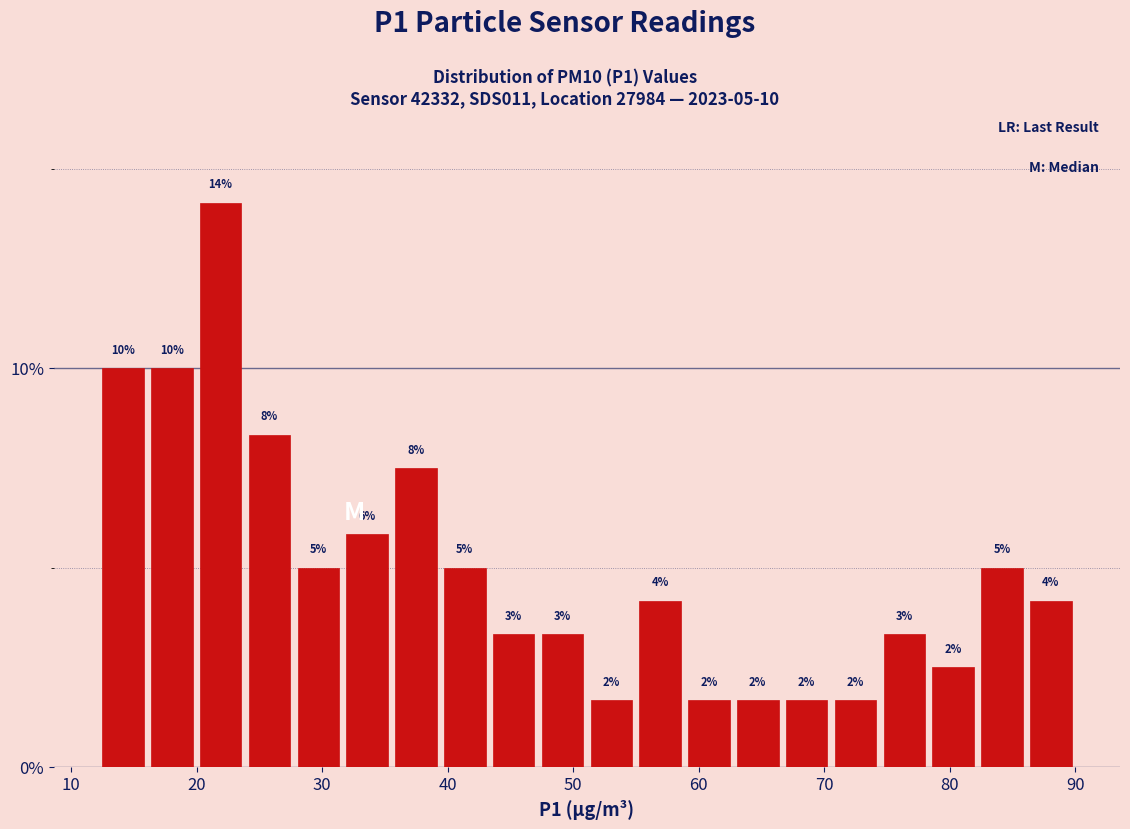

Around what value on the x-axis is the tallest bar? Give the approximate position of its centre, as read against the axis.

22